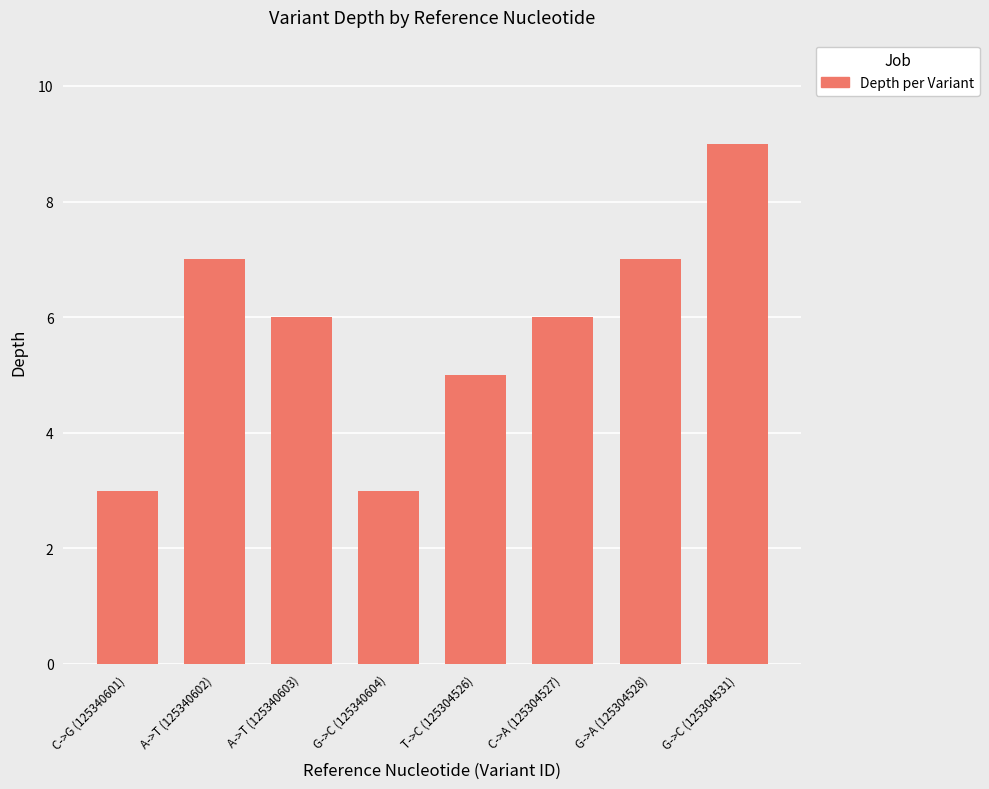

What is the change in value from C->G (125340601) to A->T (125340602)?

+4